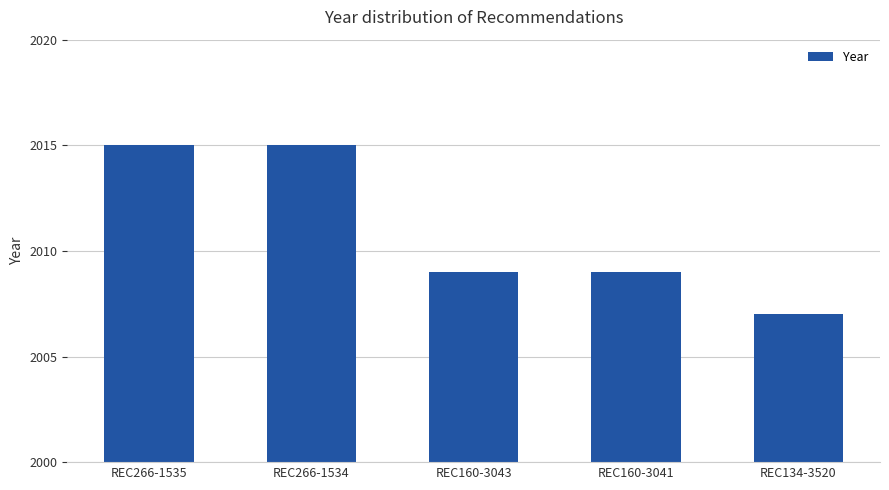

Approximately how many times larger is the value at REC160-3043 compared to REC266-1535?

1.0